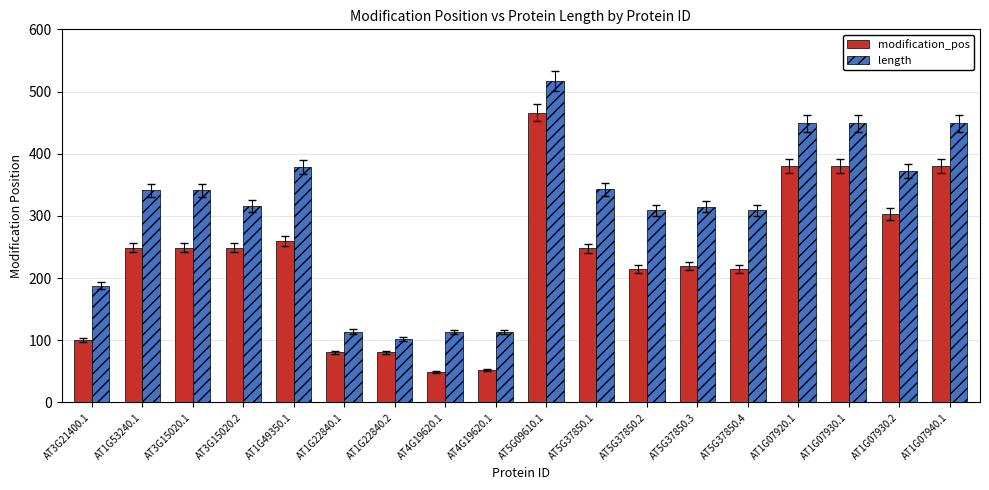

Are the bars horizontal?

No